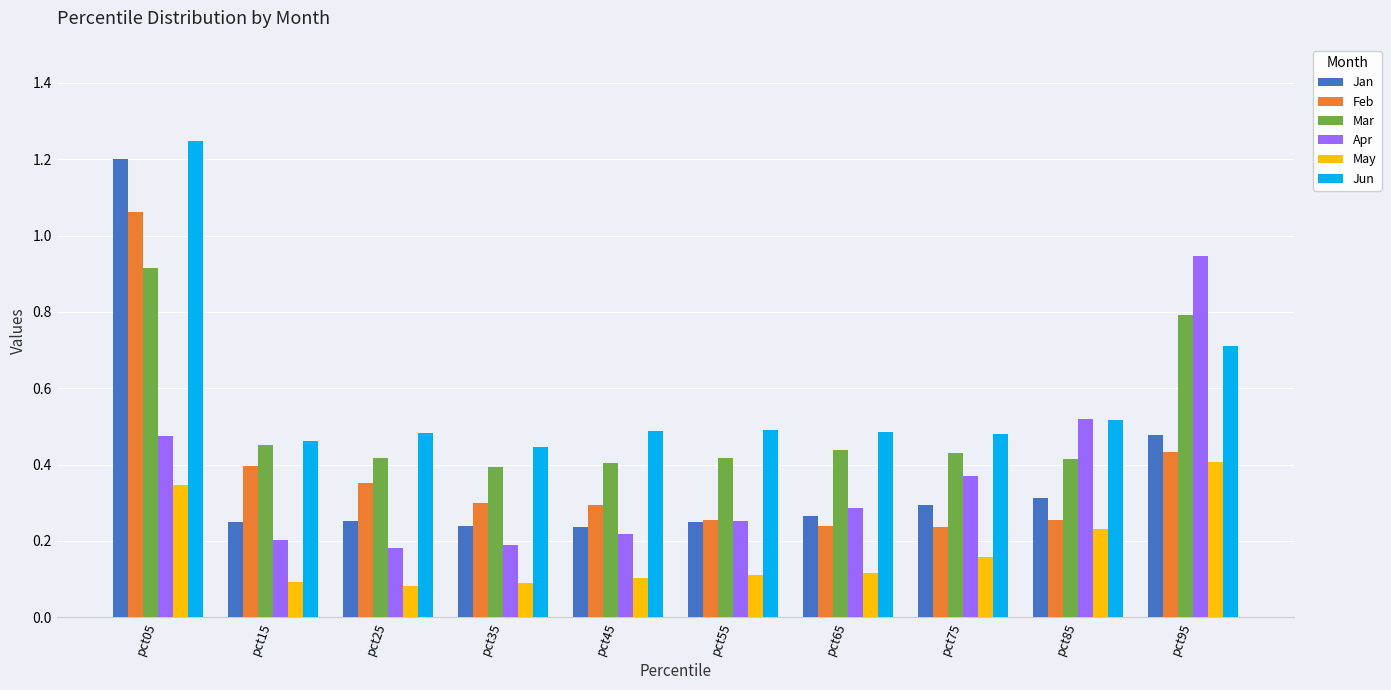

Count the Jan values in the range 0 to 1.

9